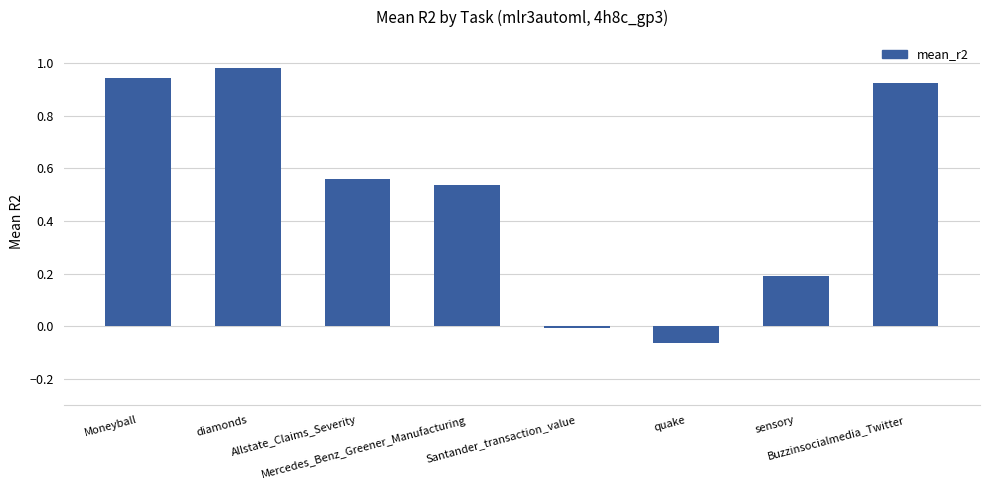

What is the value of the 6th bar from the left?

-0.1